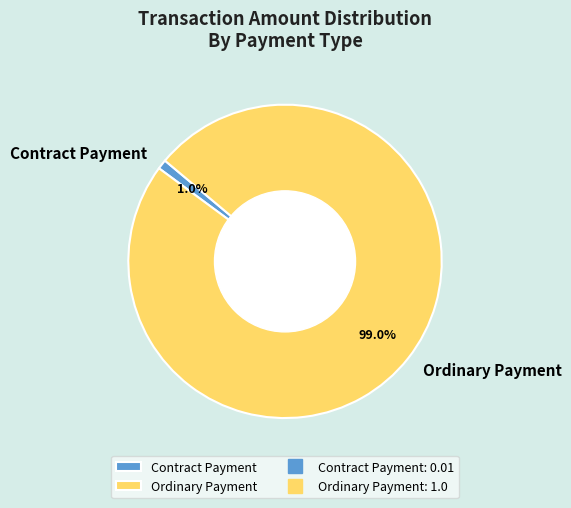

Is the sum of Contract Payment and Ordinary Payment greater than half?

Yes